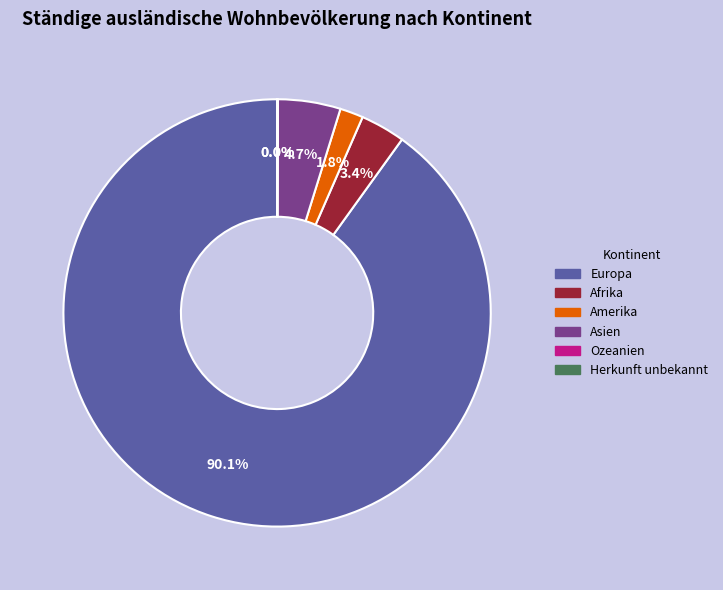

True or false: Afrika accounts for 15% of the total.

False